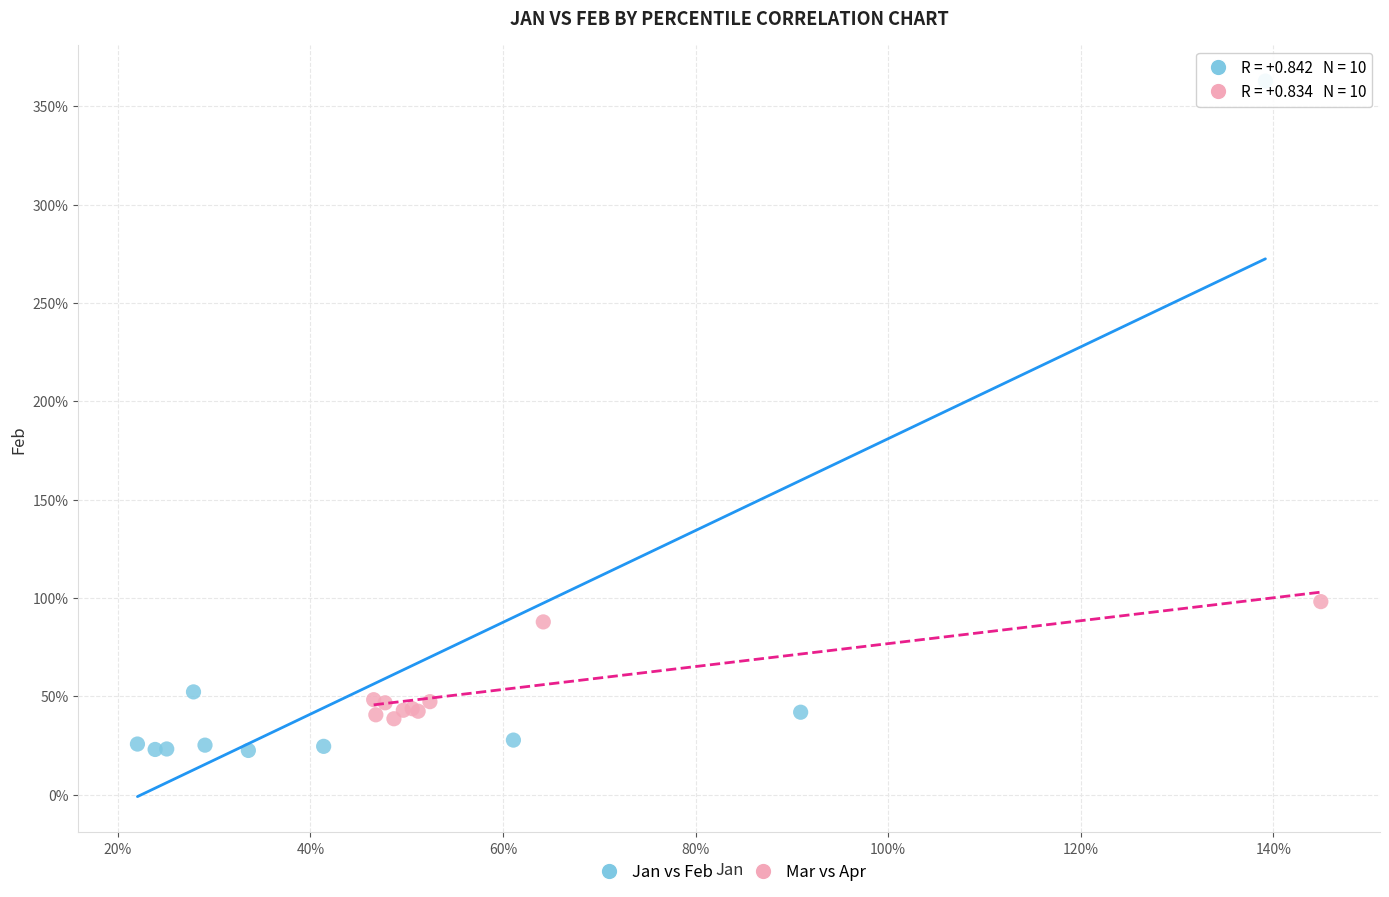

Which series has the largest Y range (max minus min)?

Jan vs Feb